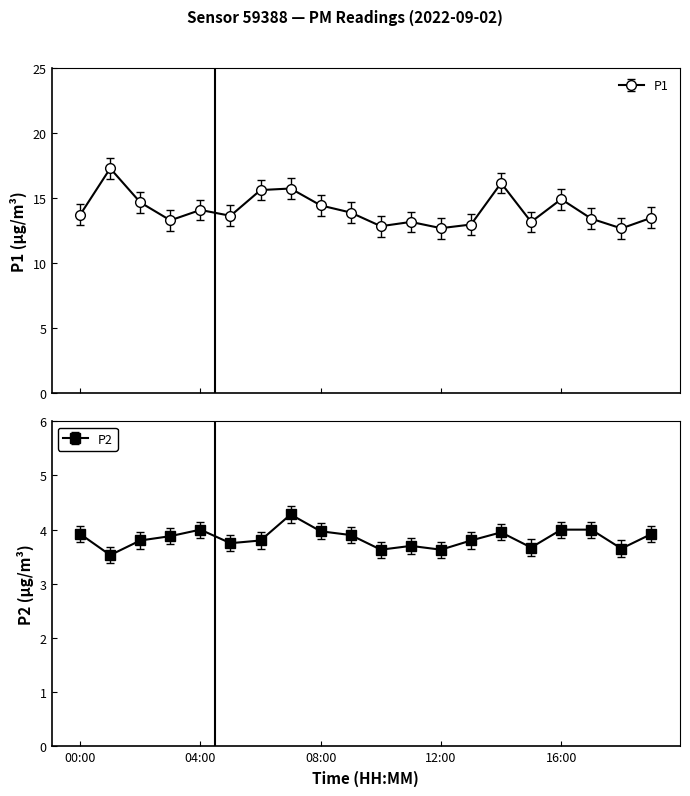

How many values in the P1 series exceed 13?

16